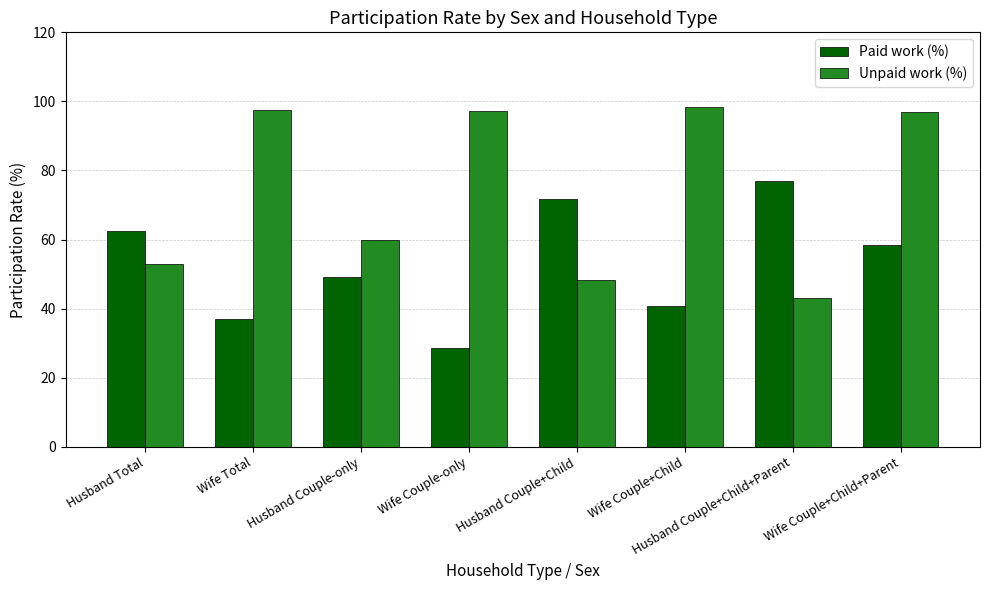

Are the bars horizontal?

No